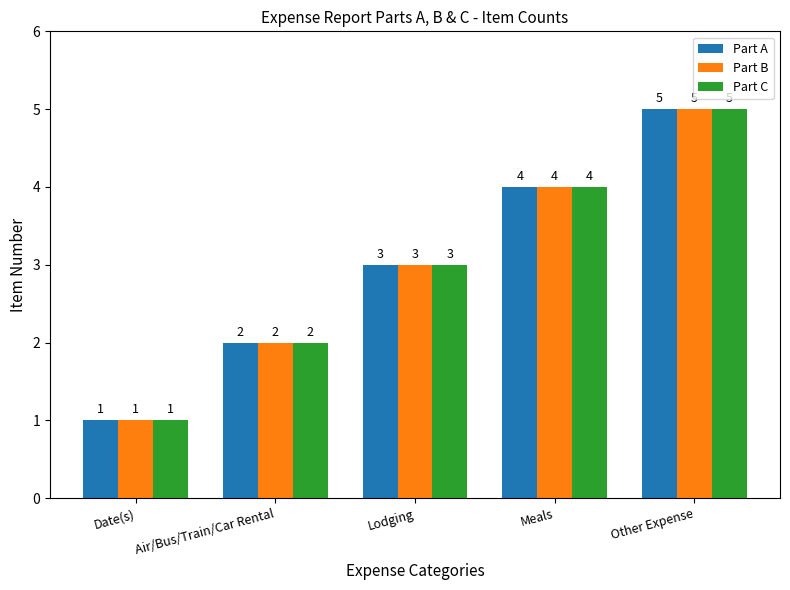

Is the value of Part C at Lodging greater than the value of Part A at Air/Bus/Train/Car Rental?

Yes